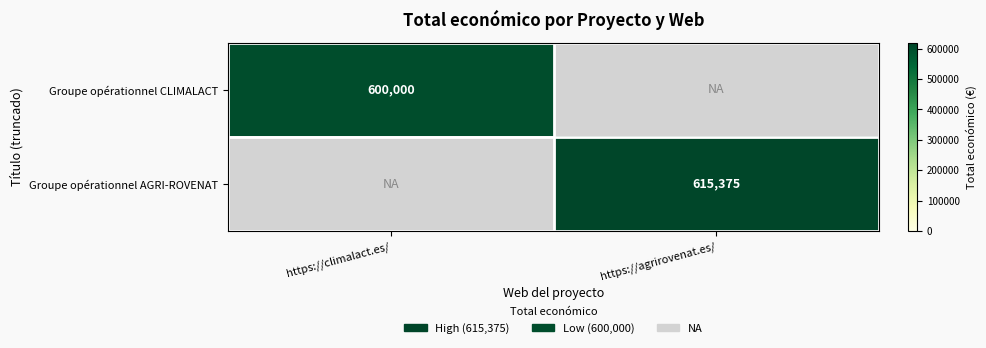

The Groupe opérationnel AGRI-ROVENAT series shows 1074826 at https://agrirovenat.es/. True or false?

False